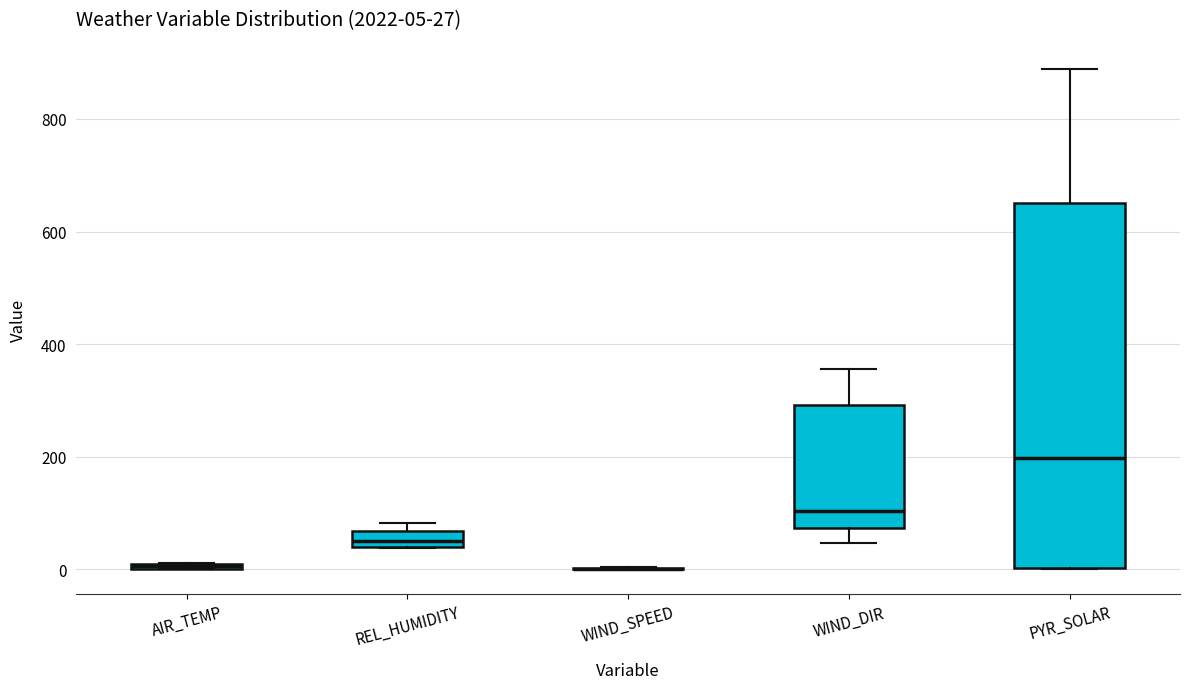

Which box is the tallest, from its lower edge to its upper edge?

PYR_SOLAR